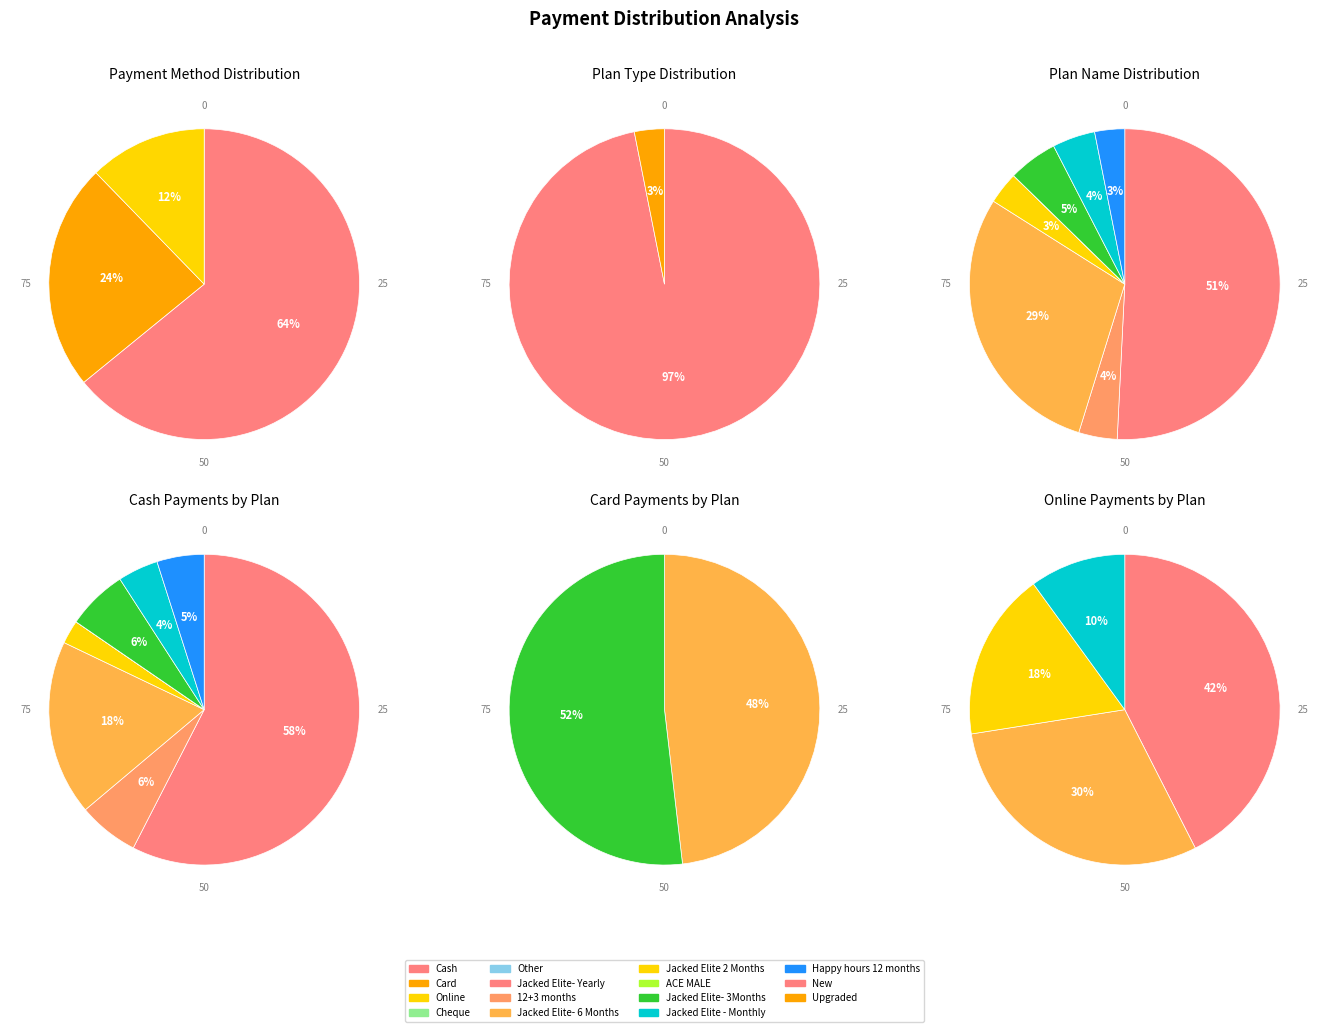

Which series has the largest range (max minus min)?

Cash